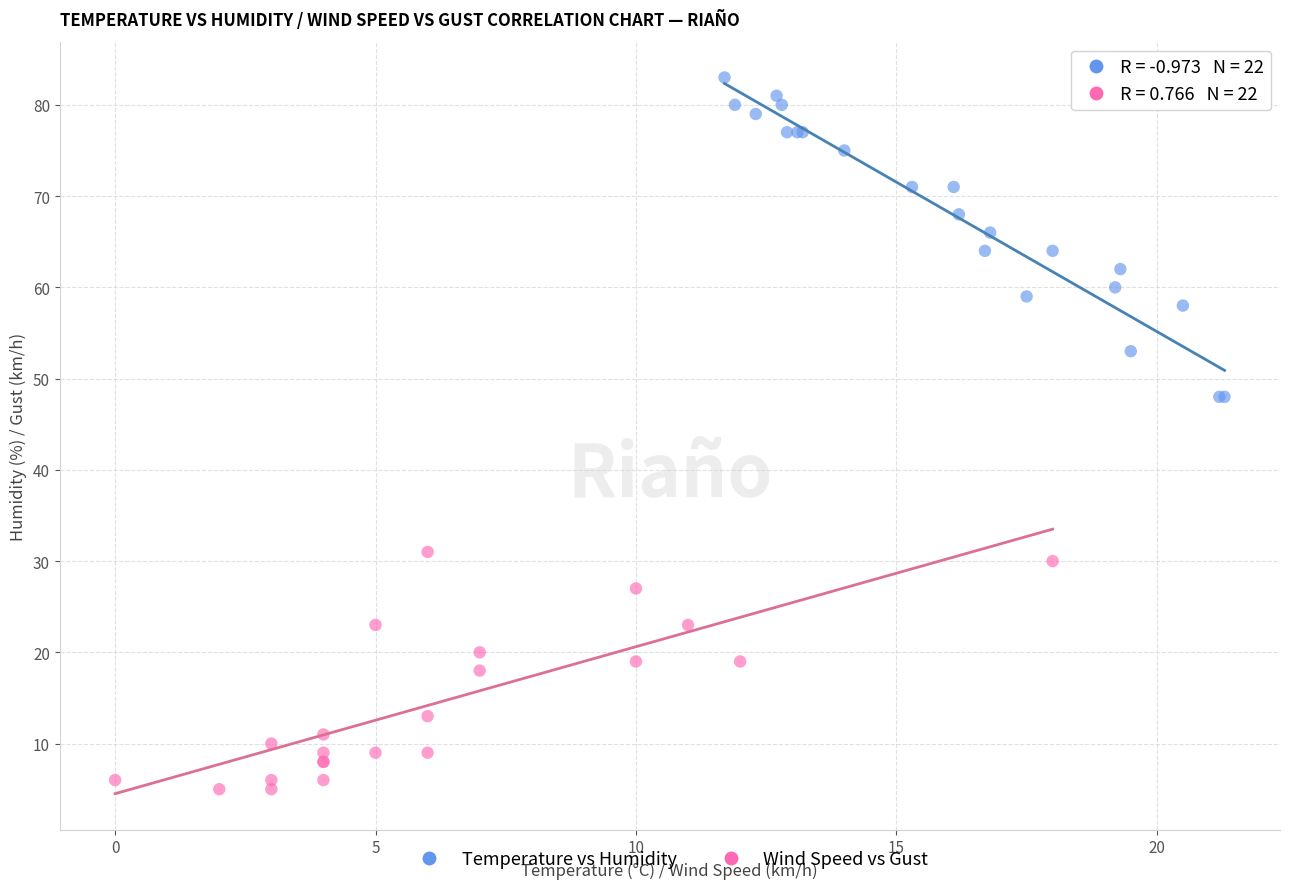

Which series reaches the minimum Y coordinate?

Wind Speed vs Gust